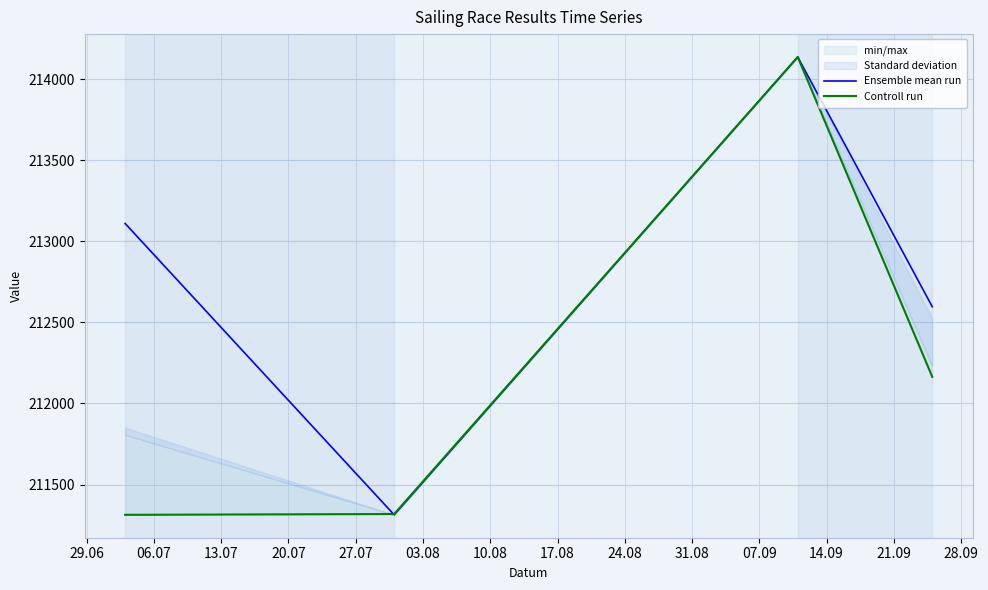

What is the value of the Controll run point at the 1st from the left?

211313.0